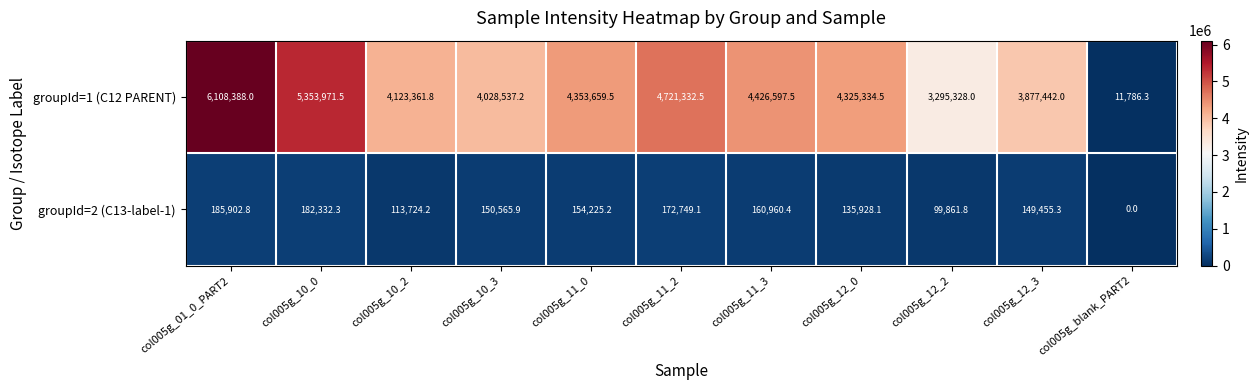

What is the sum of all groupId=1 (C12 PARENT) values?

44625738.8